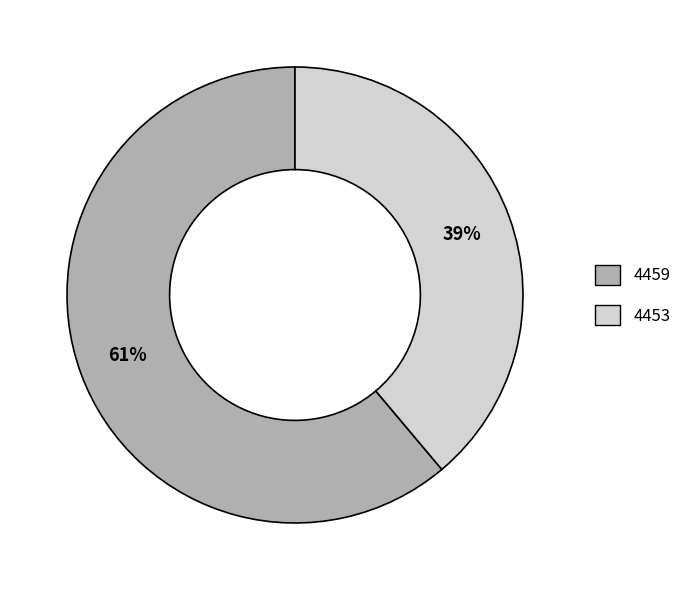

Which category has the biggest portion of the pie?

4459